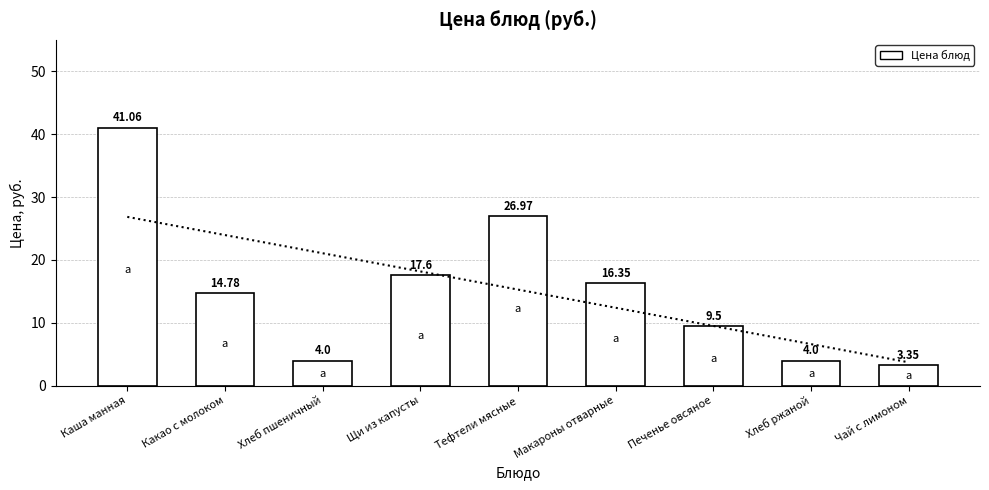

What is the change in value from Каша манная to Какао с молоком?

-26.3